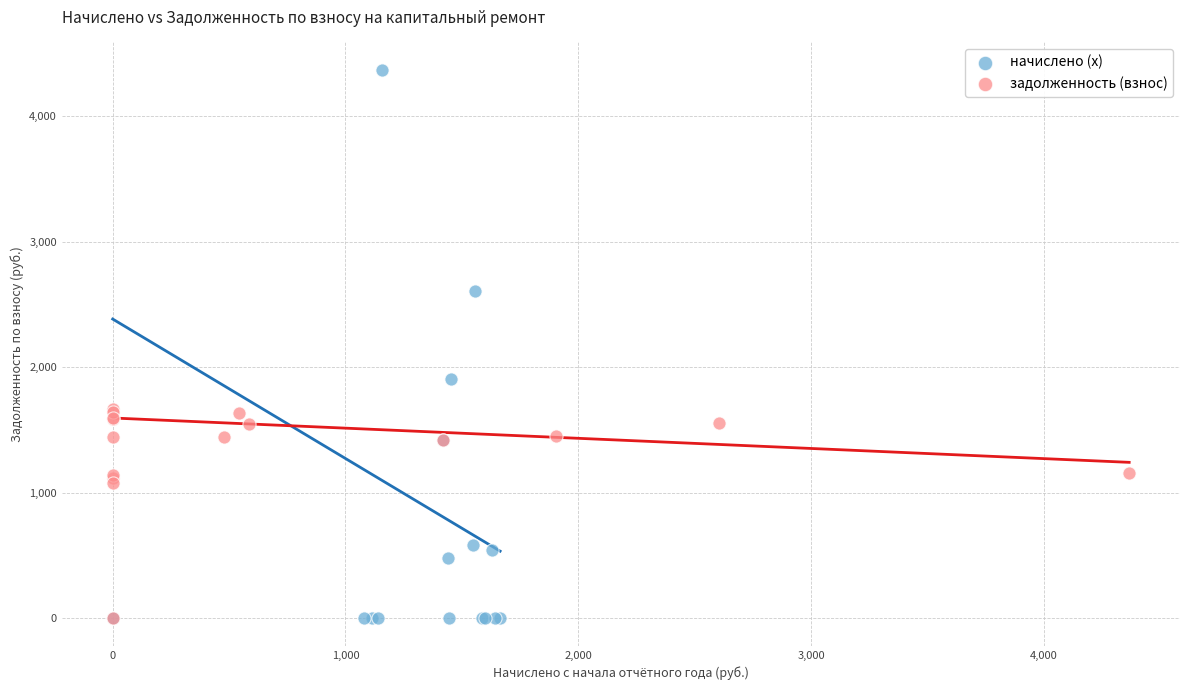

What are all the series names shown in the legend?

начислено (x), задолженность (взнос)